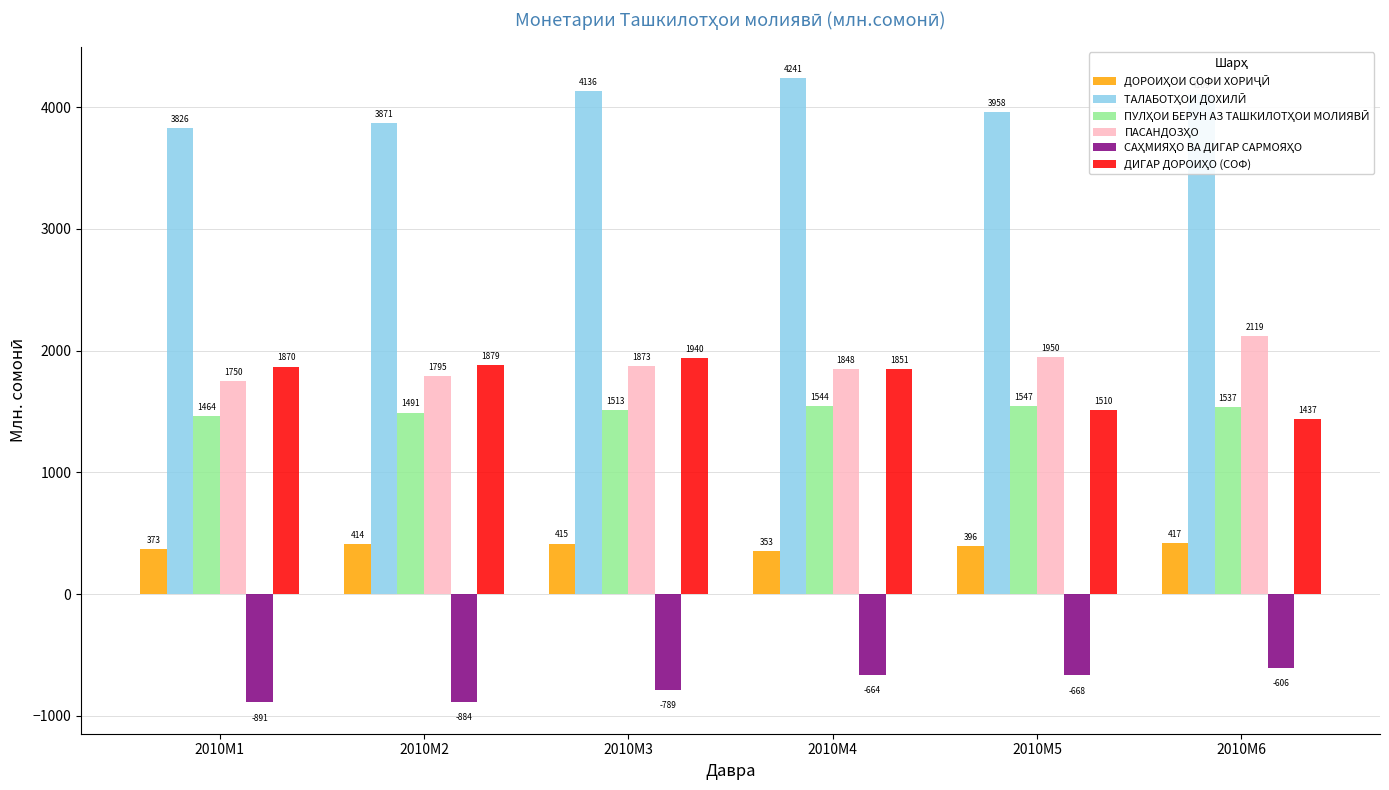

What is the greatest value displayed?

4241.0